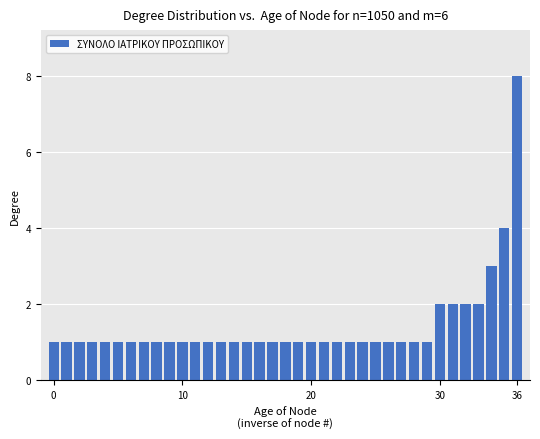

What is the value of the 34th bar from the left?

2